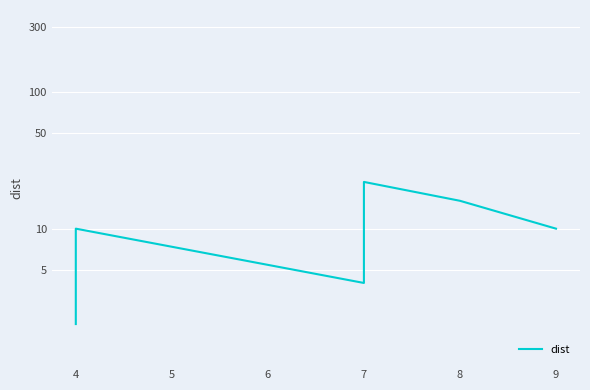

At which label is the value closest to 12?

4